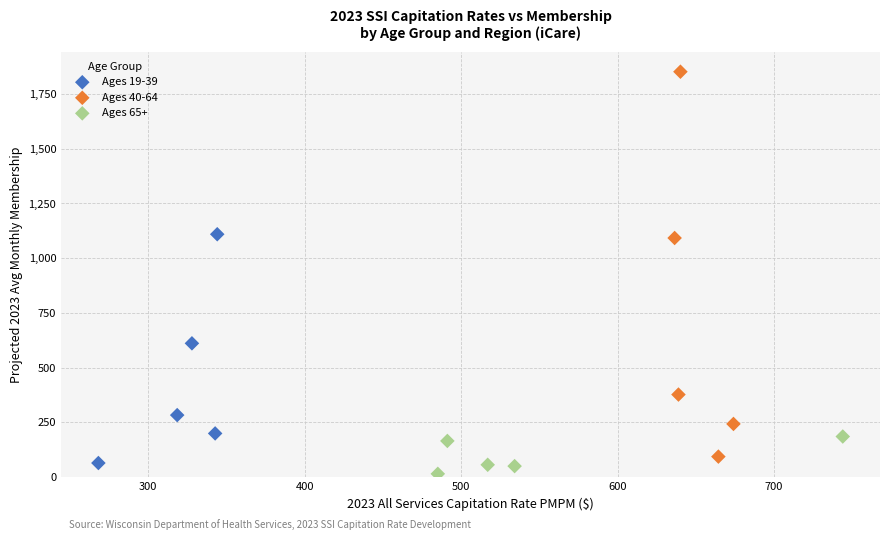

Which series contains the lowest Y value?

Ages 65+